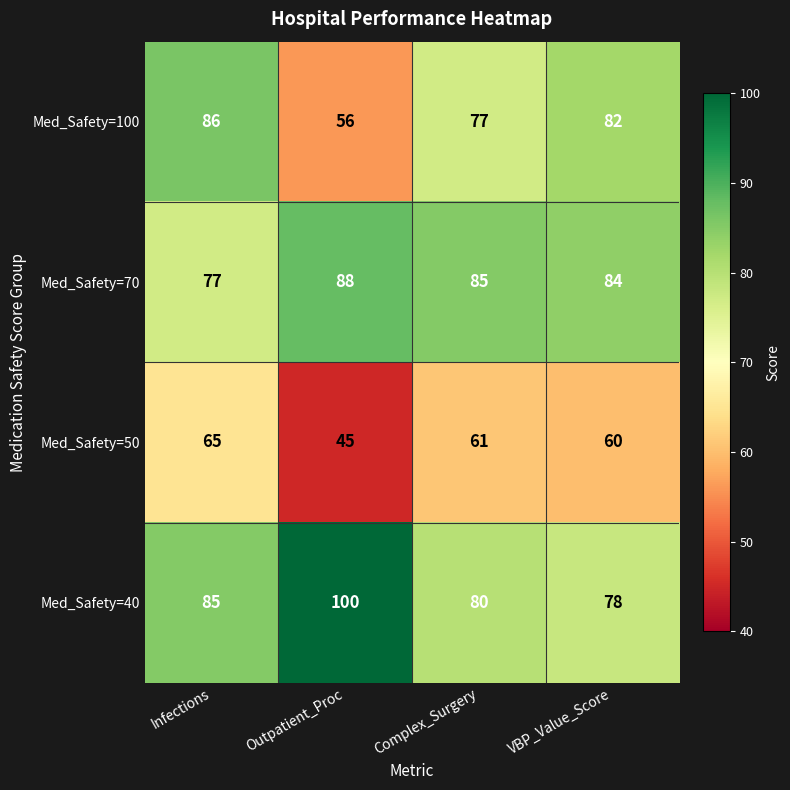

Rank the series by their maximum value, from highest to lowest.

Med_Safety=40, Med_Safety=70, Med_Safety=100, Med_Safety=50